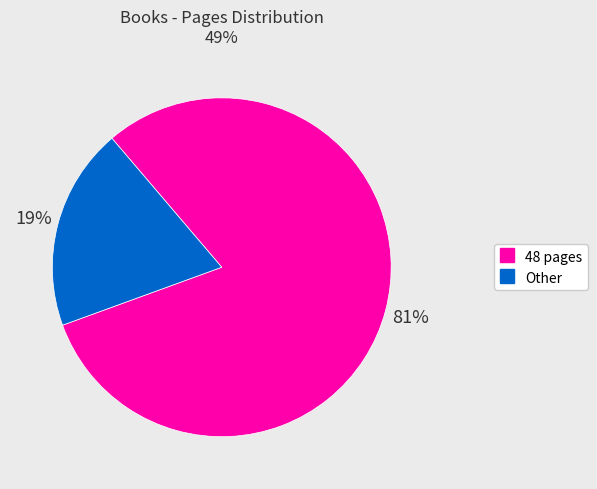

To the nearest percent, what is the average slice percentage?

50%